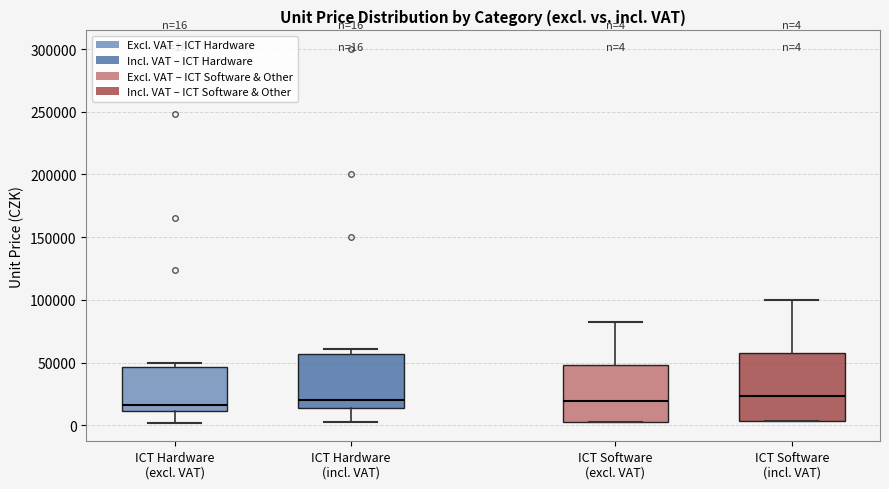

Which box is the tallest, from its lower edge to its upper edge?

ICT Software (incl. VAT)